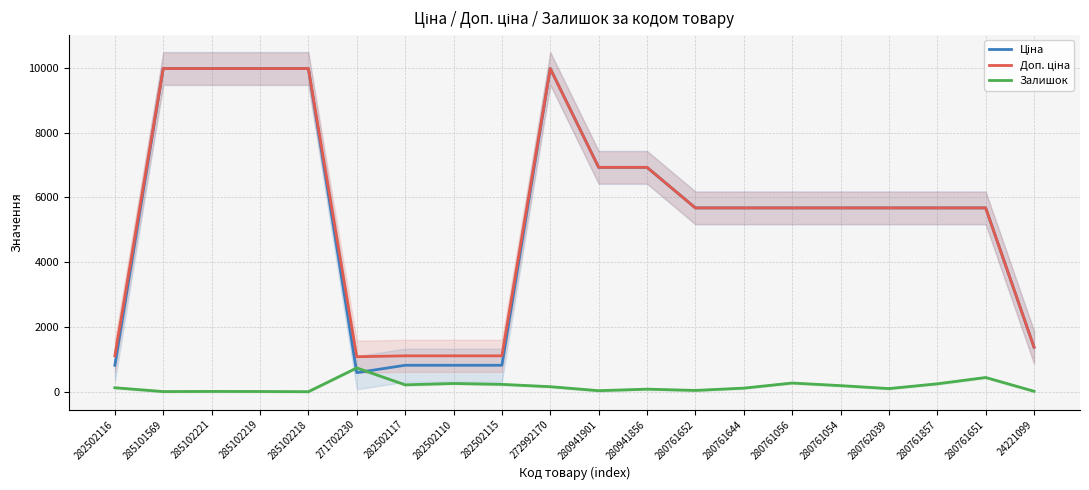

What is the label of the 5th point from the left?

285102218